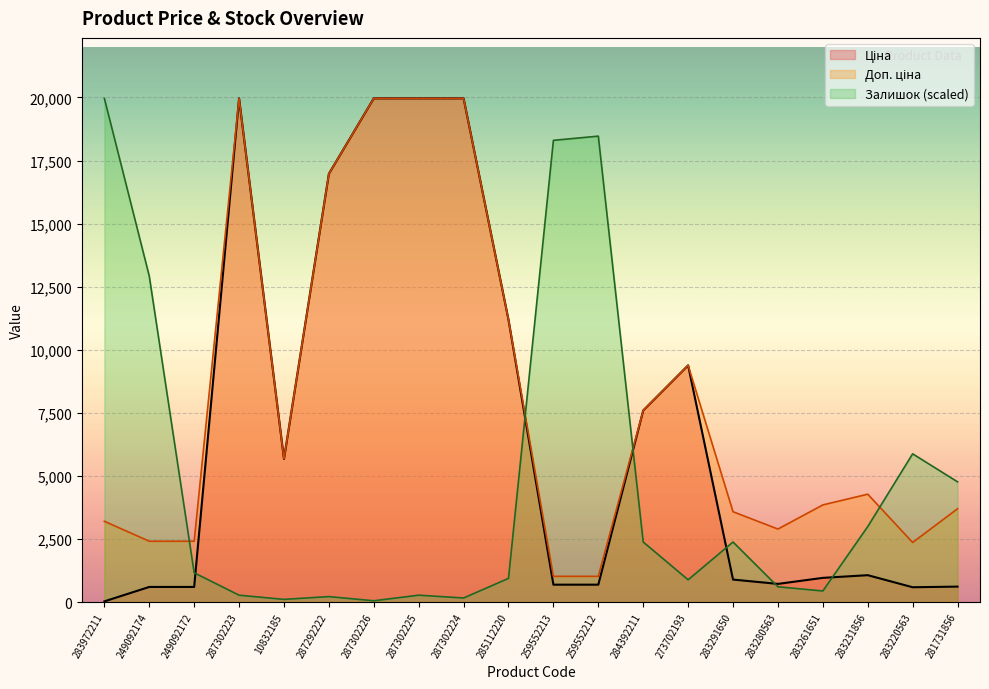

True or false: Доп. ціна and Ціна intersect in this chart.

False